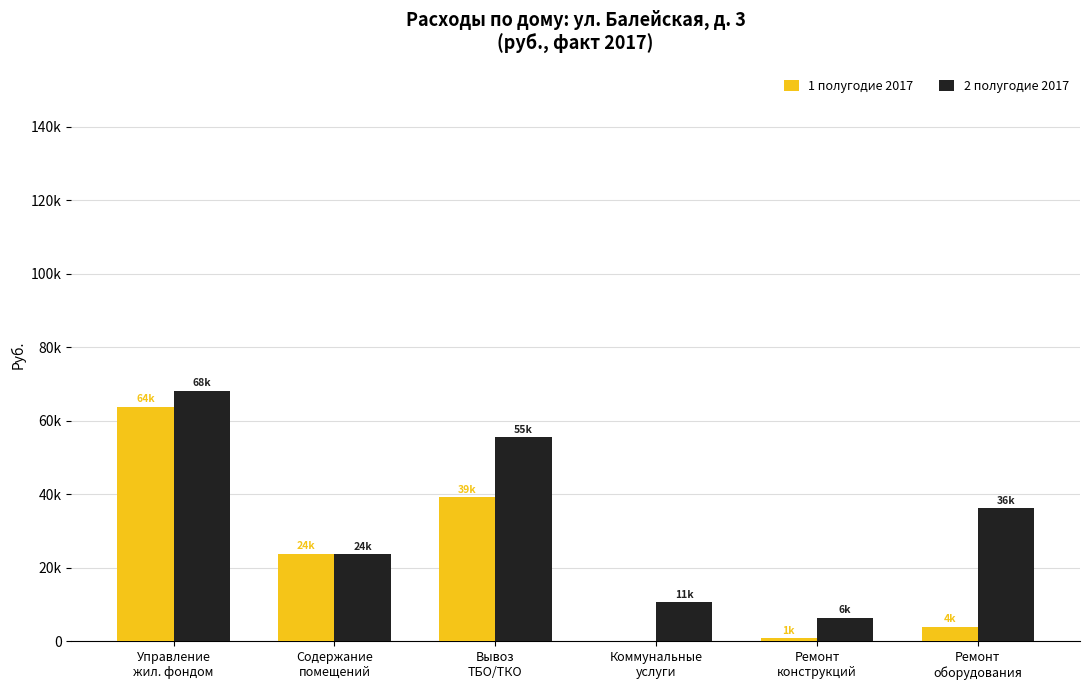

Reading right to left, what are all the values shown in this chart?

1 полугодие 2017: Ремонт
оборудования=4046.8	Ремонт
конструкций=895.1	Коммунальные
услуги=0.0	Вывоз
ТБО/ТКО=39242.6	Содержание
помещений=23908.5	Управление
жил. фондом=63883.5
2 полугодие 2017: Ремонт
оборудования=36203.6	Ремонт
конструкций=6499.9	Коммунальные
услуги=10632.4	Вывоз
ТБО/ТКО=55483.3	Содержание
помещений=23717.2	Управление
жил. фондом=68091.4